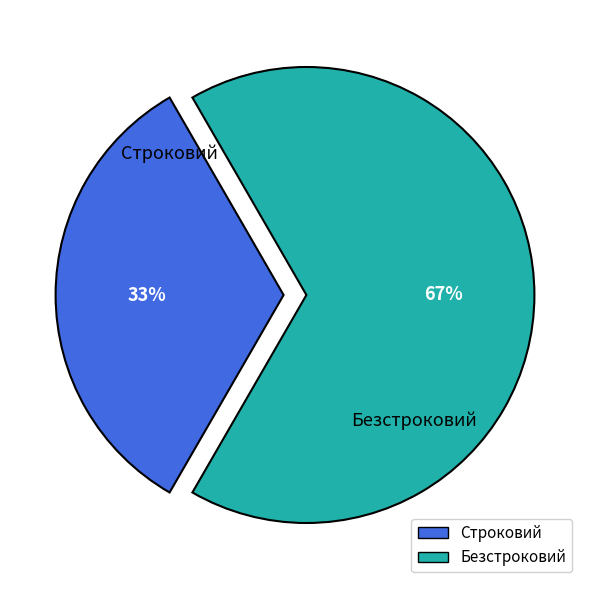

Count the number of slices in the pie.

2